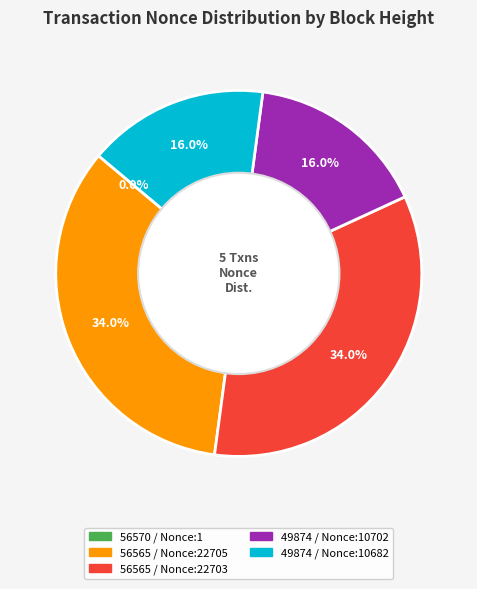

Does any single category account for the majority?

No